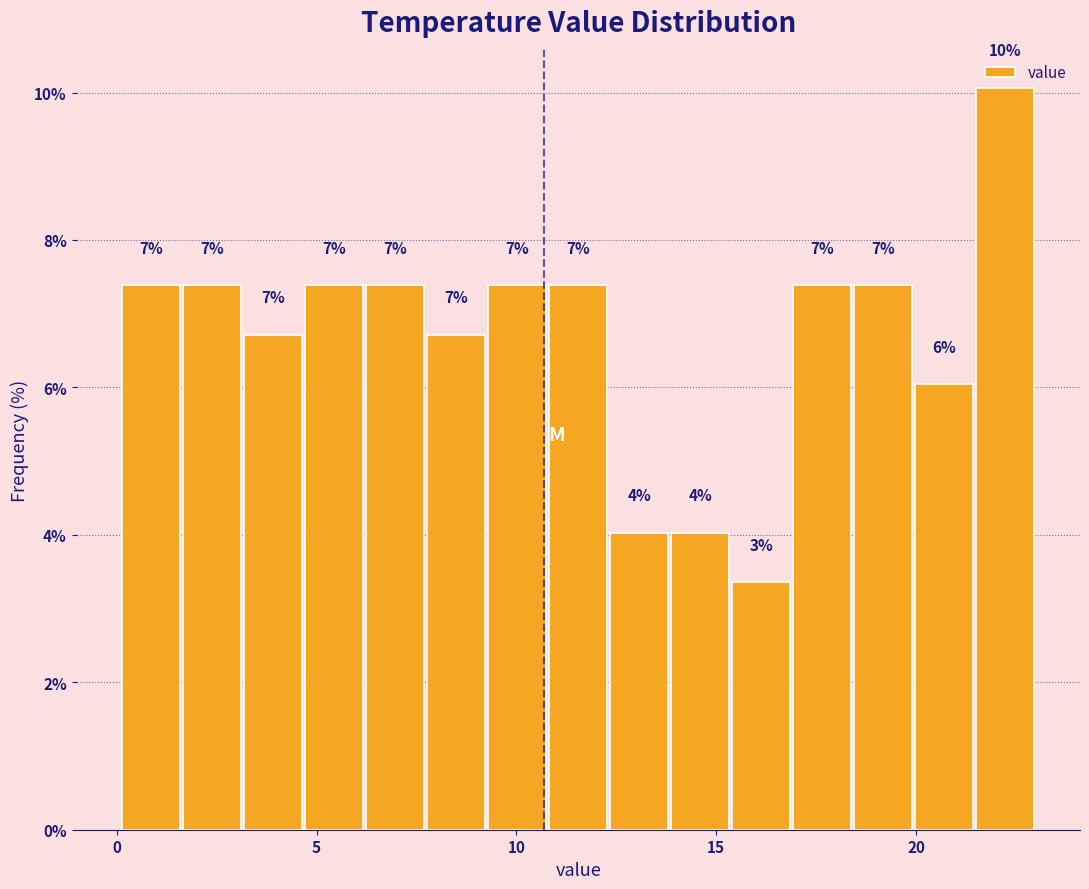

Read against the x-axis, roughly where is the centre of the tallest bar?

22.0